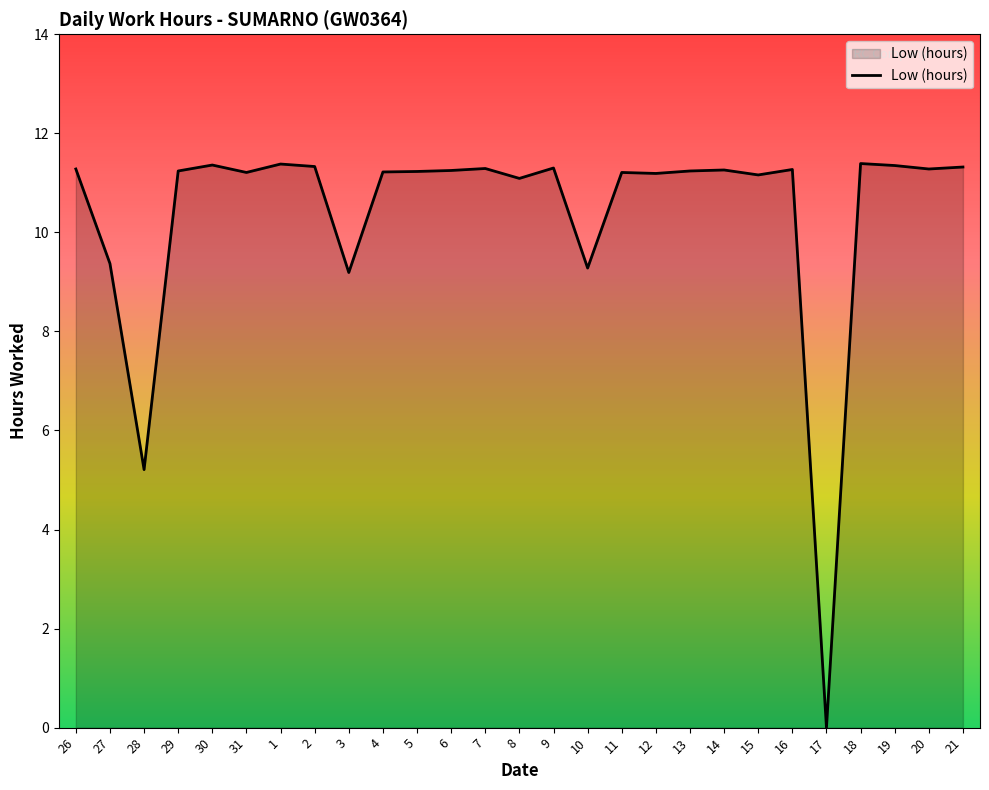

At which category does the chart reach its minimum across all series?

17